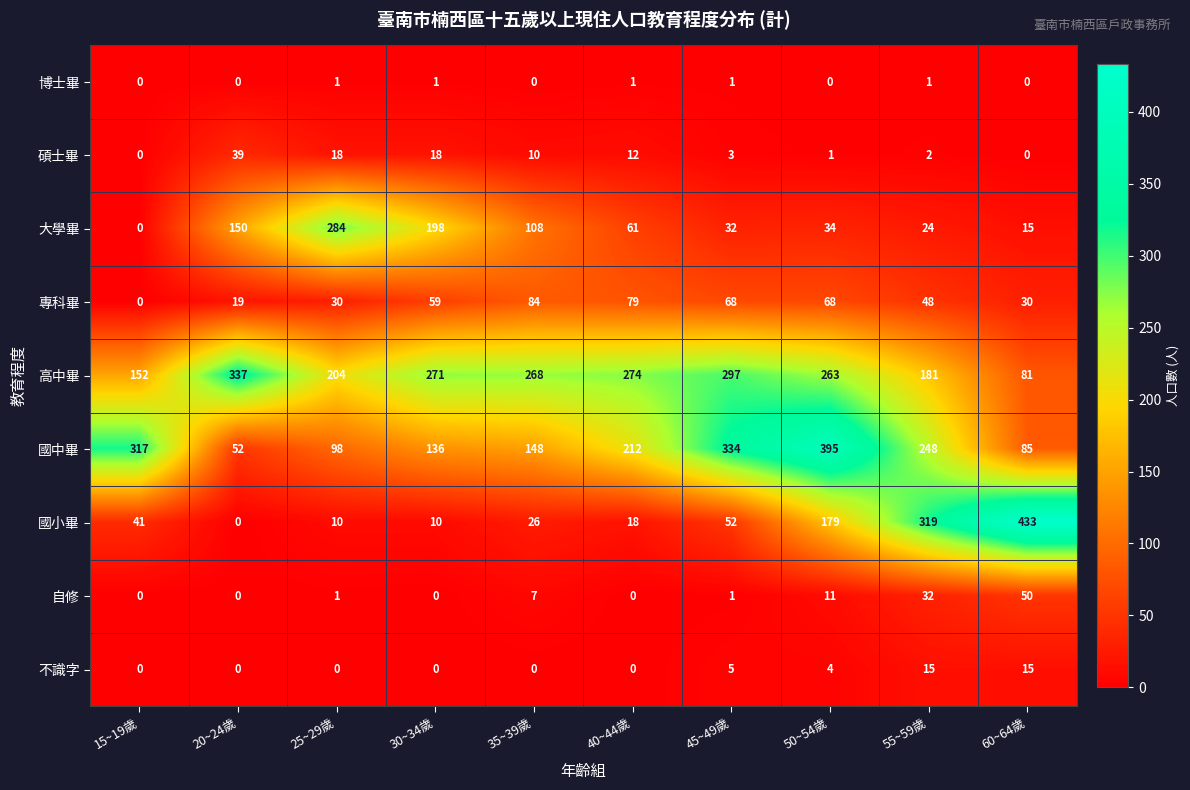

List the series in order of their peak value, lowest first.

博士畢, 不識字, 碩士畢, 自修, 專科畢, 大學畢, 高中畢, 國中畢, 國小畢